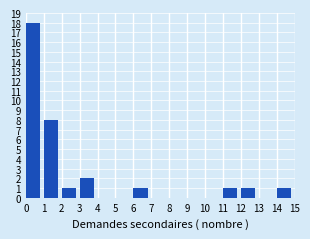

Which range on the x-axis has the tallest bar?

0 to 1